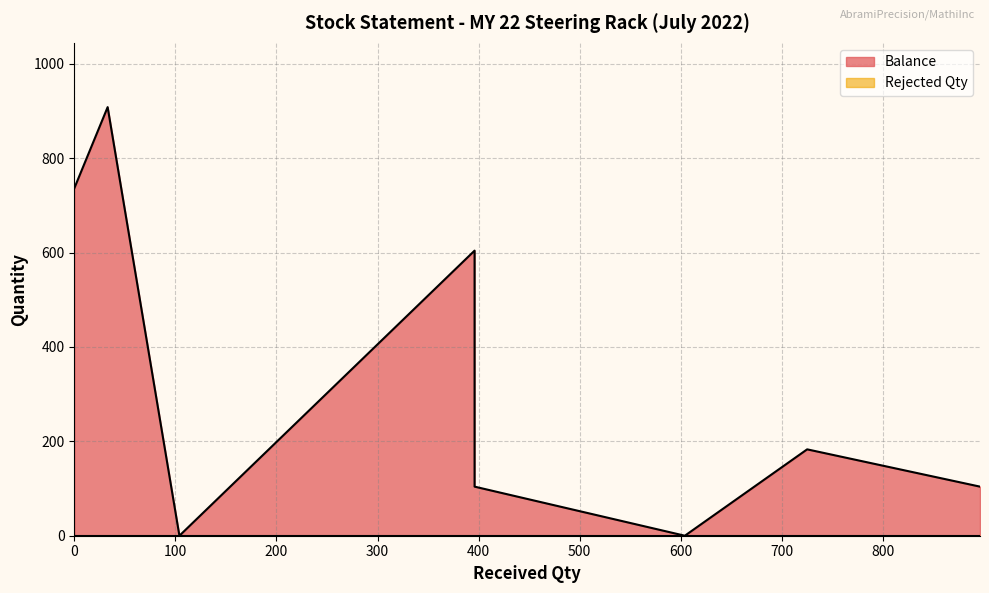

True or false: Balance and Rejected Qty intersect in this chart.

False